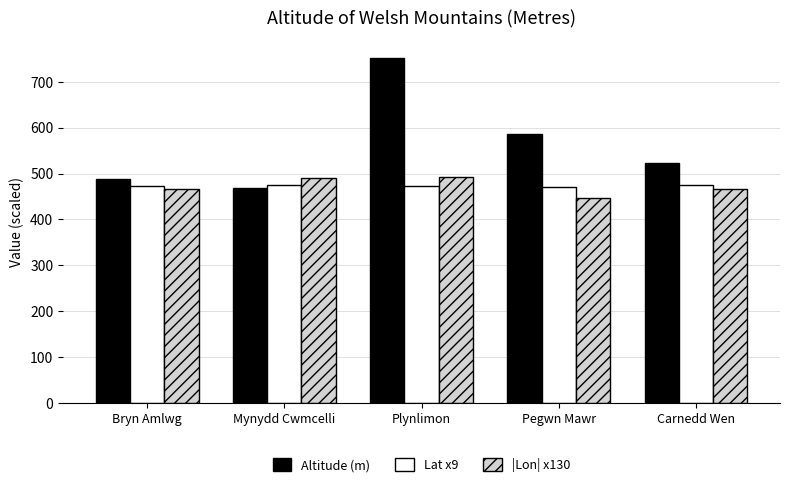

How many bars are there in total?

15